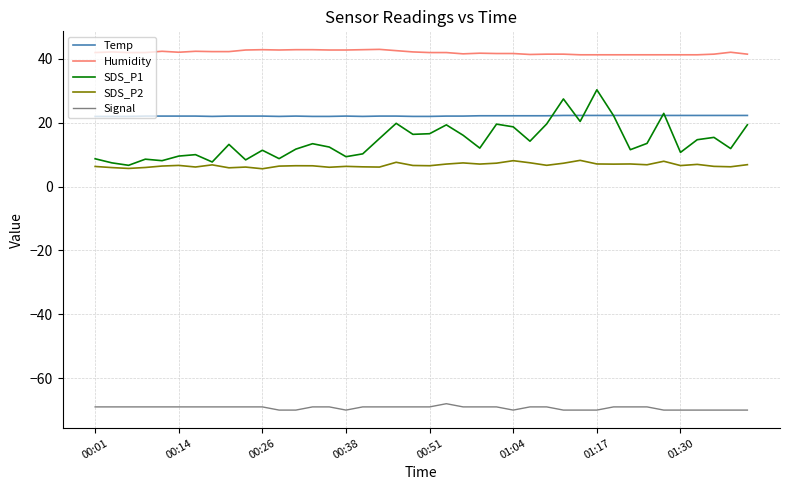

Which series has the largest total across all categories?

Humidity